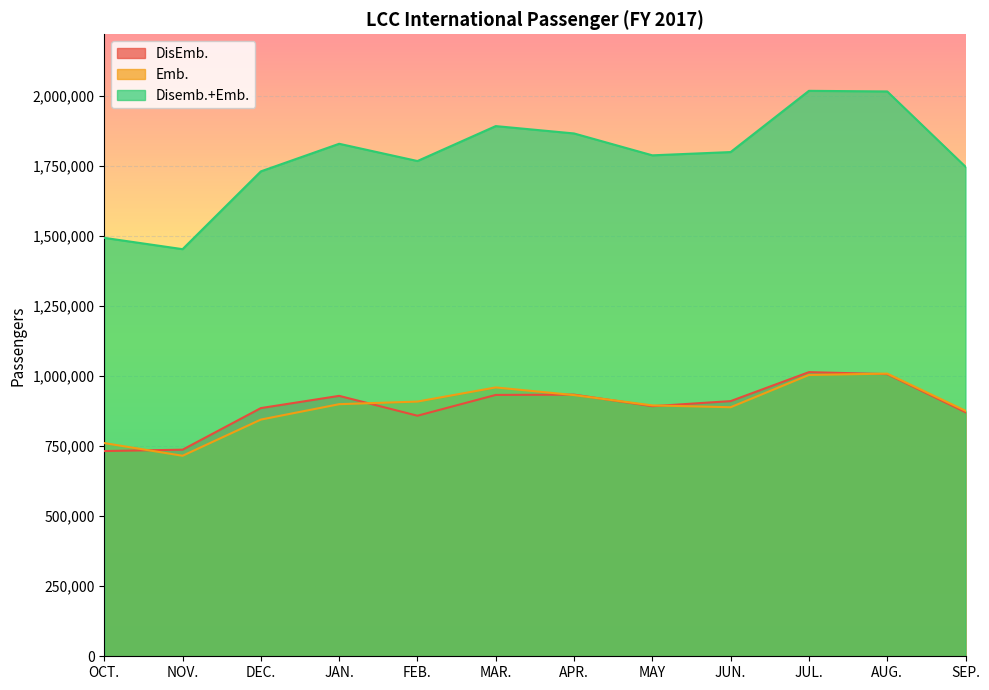

At which category does DisEmb. reach its first local valley?

FEB.